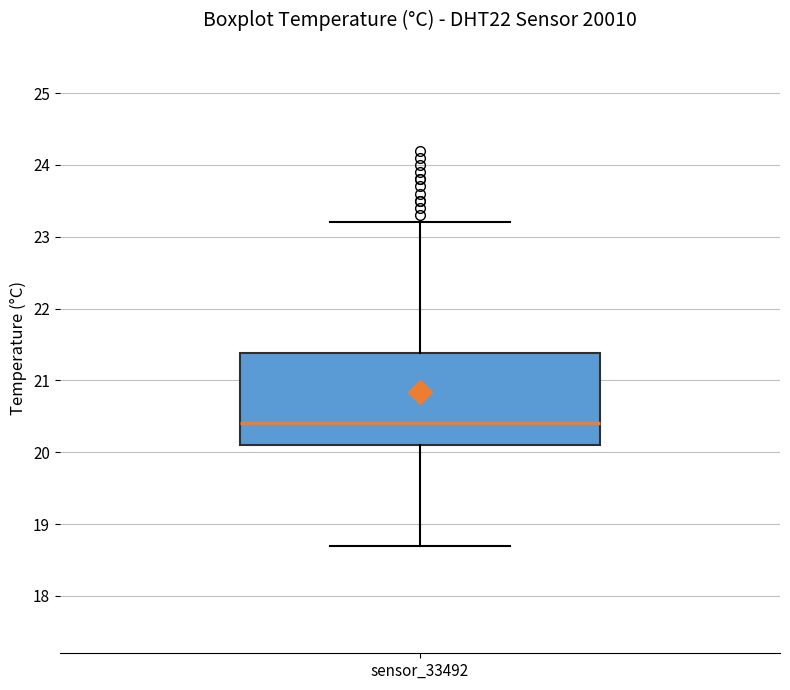

Read this box plot against the y-axis: the position of the median line, the range covered by the box, and the ends of both whiskers. The values are not printed on the chart, so give them approximately, as read against the axis.

median 20.4, box 20.1 to 21.4, whiskers 18.7 to 23.2